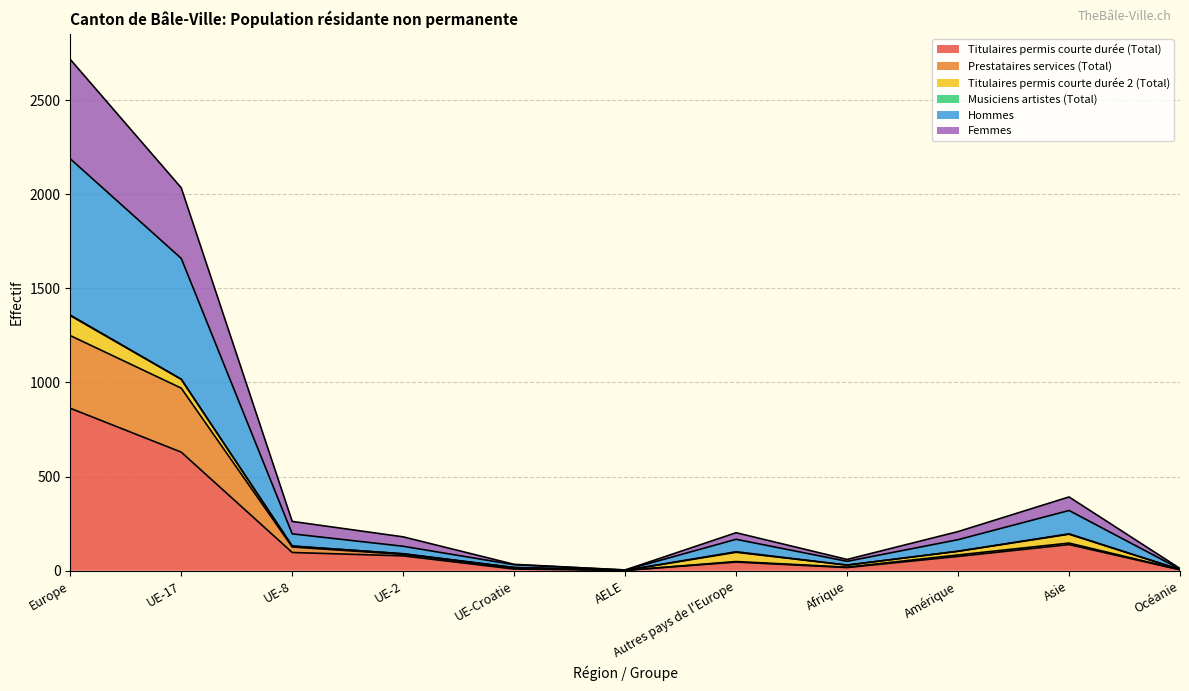

How many lines are shown in the chart?

6